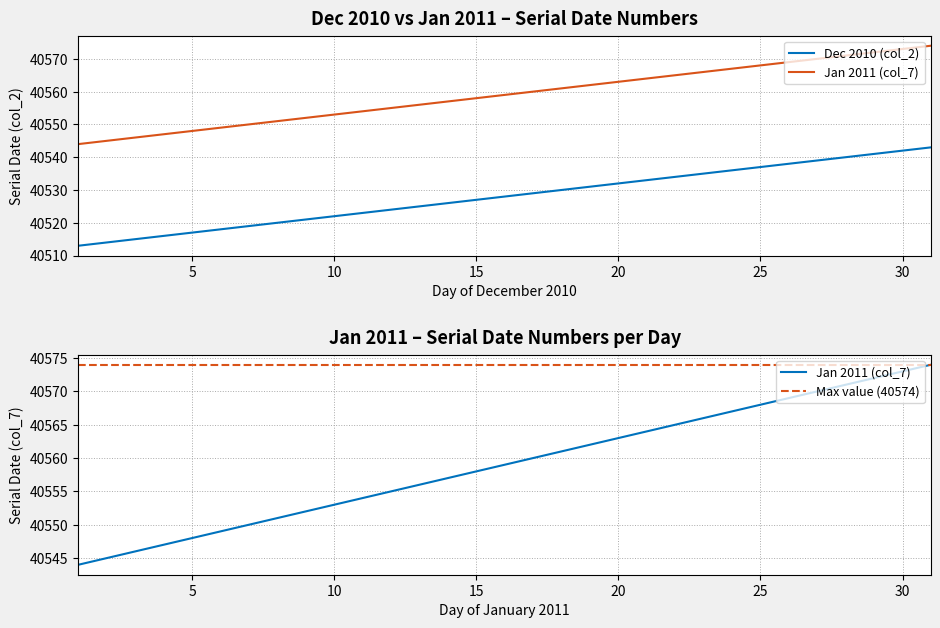

What is the difference between the maximum and minimum values in the Dec 2010 (col_2) series?

30